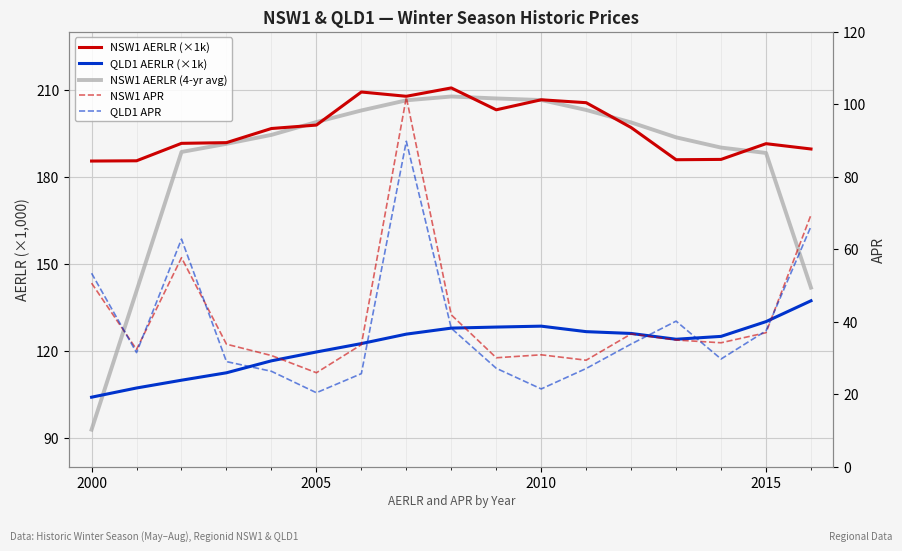

What is the sum of all NSW1 AERLR (4-yr avg) values?

3151.8